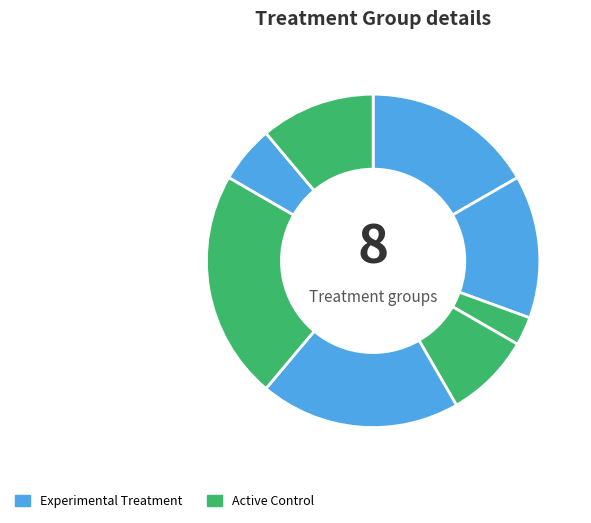

Count the number of slices in the pie.

8